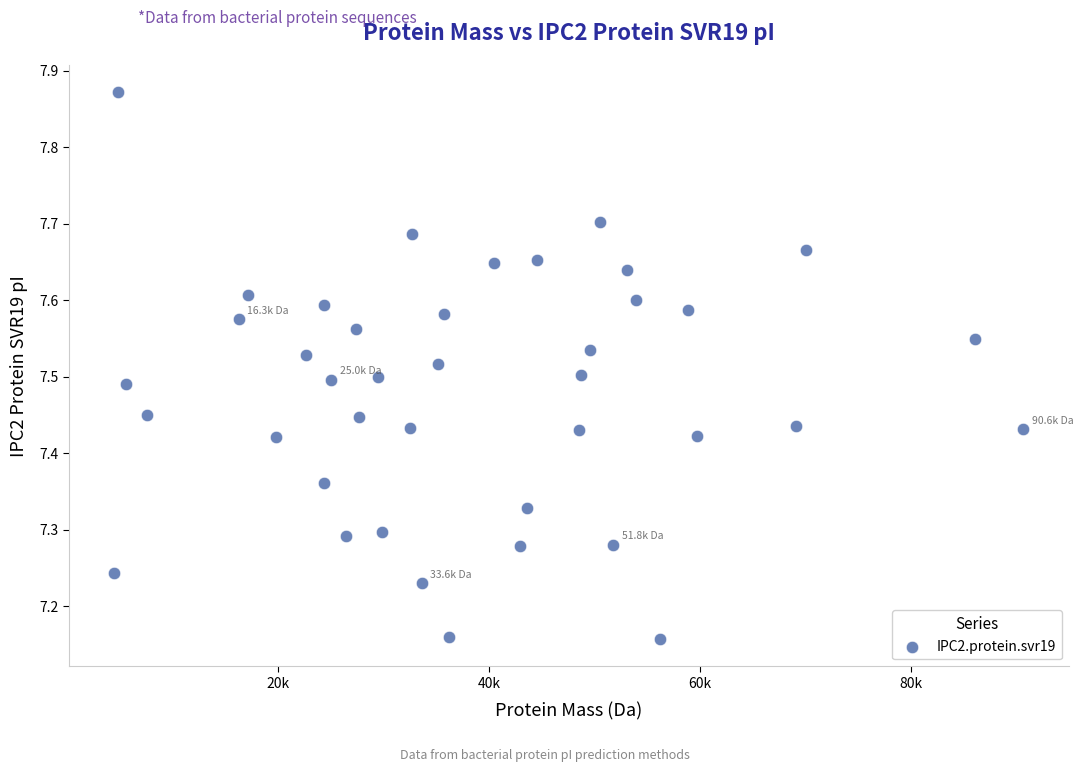

What is the range of Y values (max minus min)?

0.7